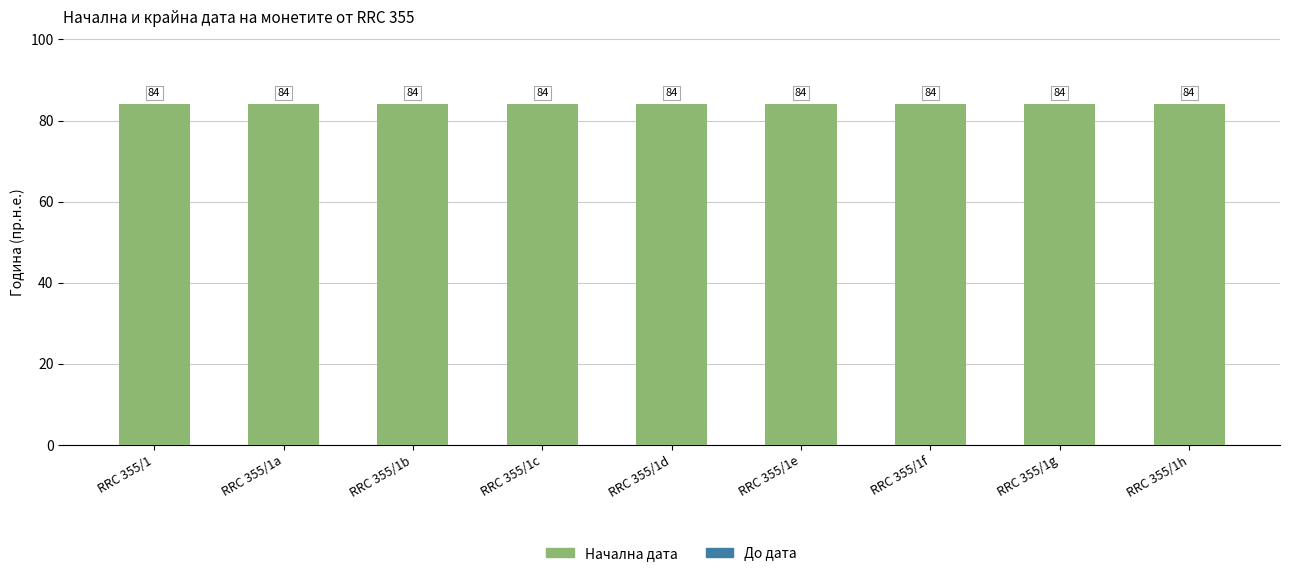

List the series in order of their overall mean, highest first.

Начална дата, До дата